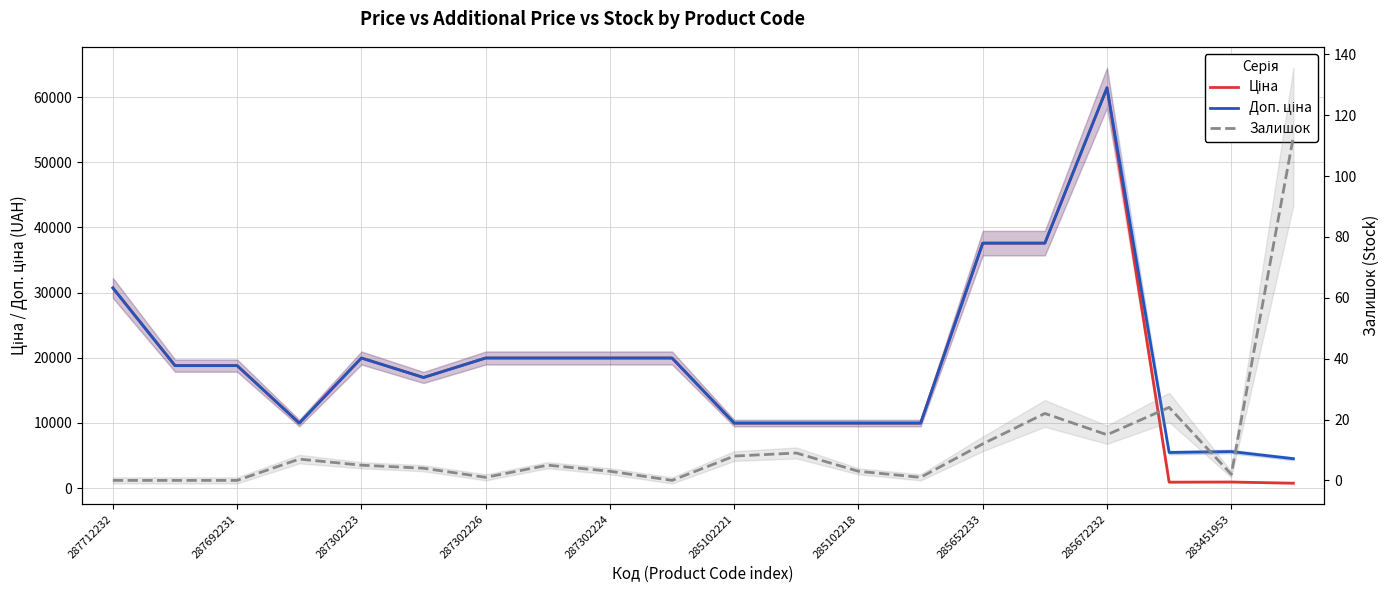

True or false: Доп. ціна has more than 0 interior local peaks.

True